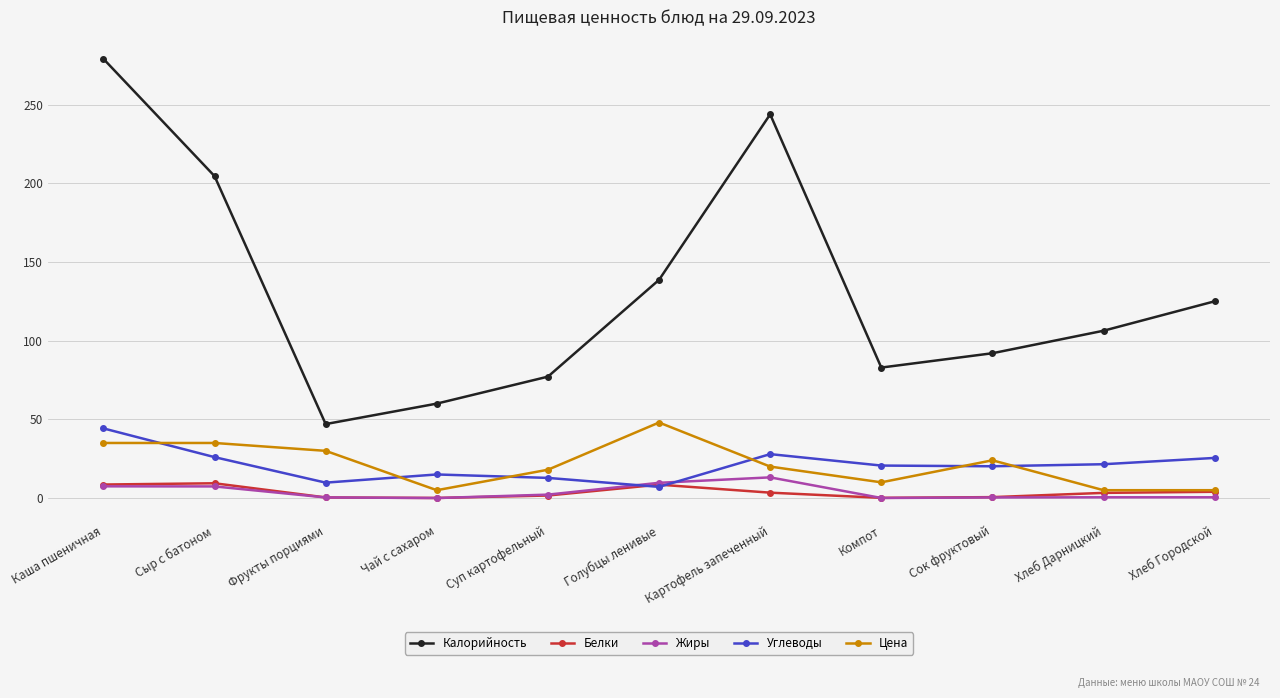

What is the label of the 1st point from the right?

Хлеб Городской